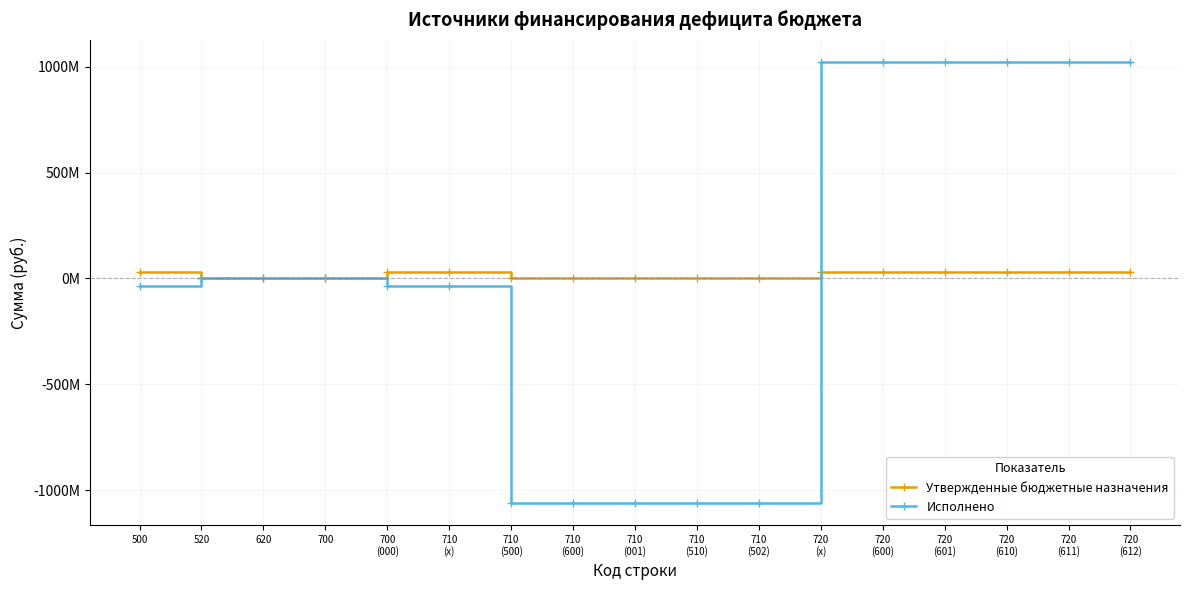

After their last crossing, which series has the higher values: Утвержденные бюджетные назначения or Исполнено?

Исполнено